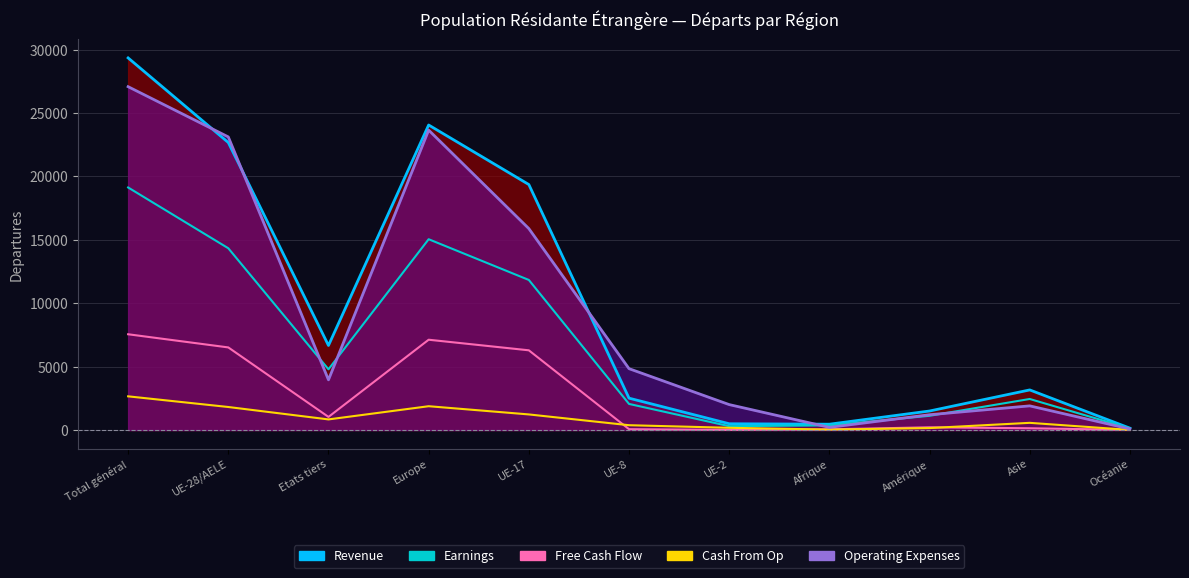

How many data points in Free Cash Flow are less than 219?

5